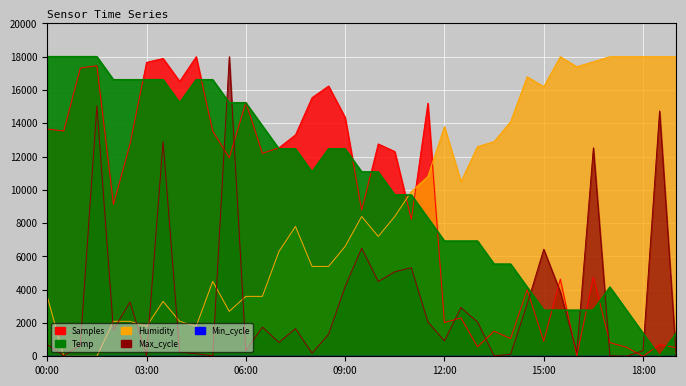

Is it true that Temp equals 2769.2 at 16:00?

True